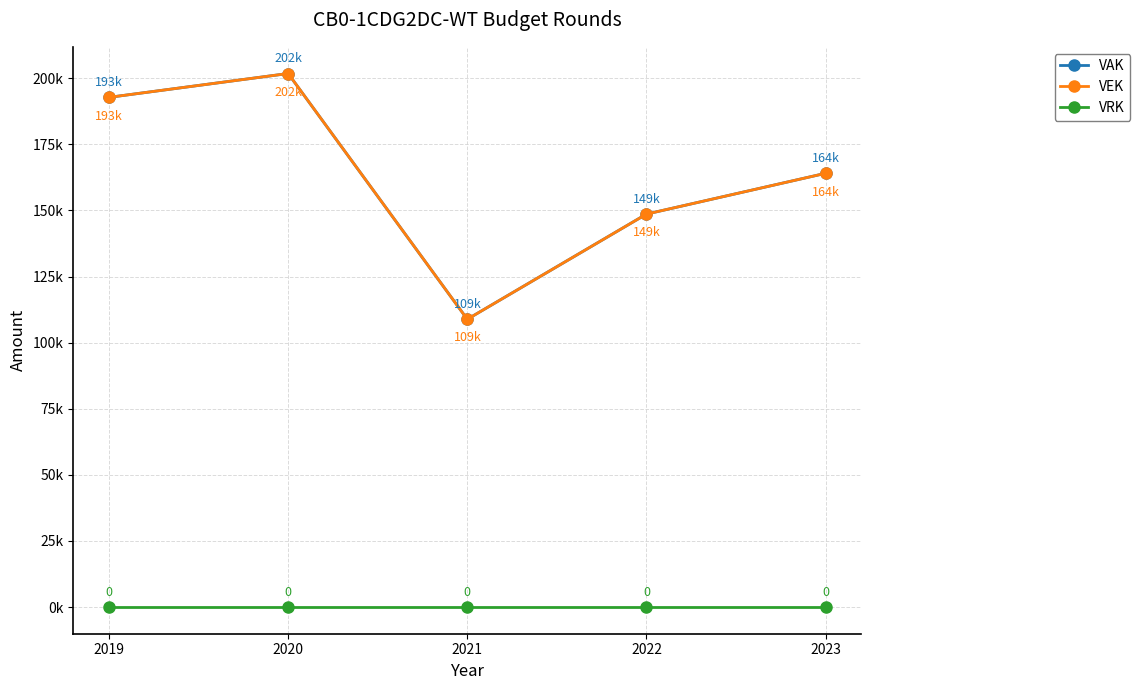

Where is the first local minimum for VAK?

2021